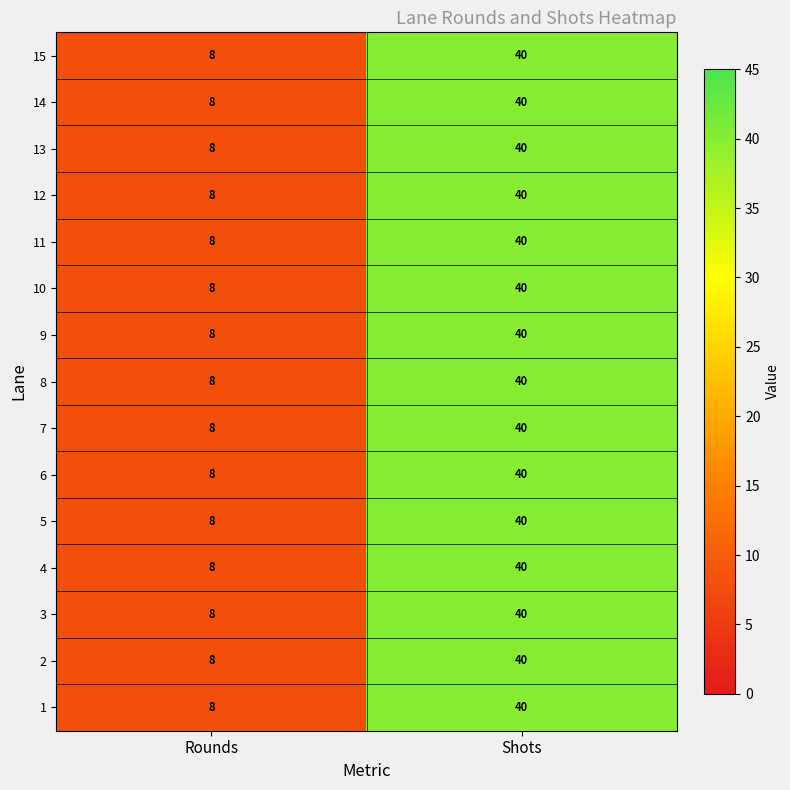

At which category is the sum across all series the highest?

Shots